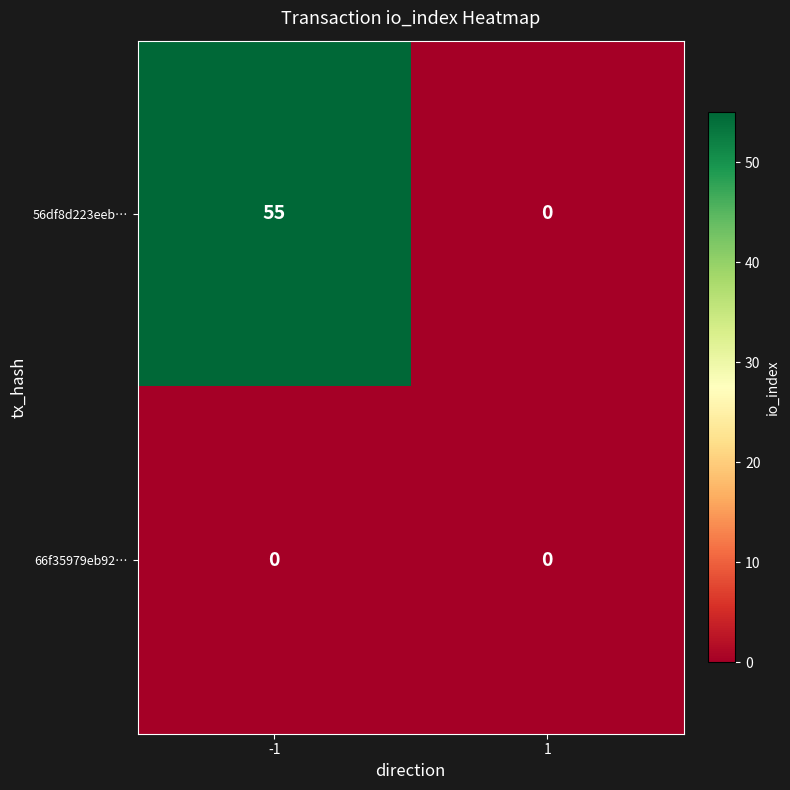

Reading right to left, what are all the values shown in this chart?

56df8d223eeb…: 0	55
66f35979eb92…: 0	0